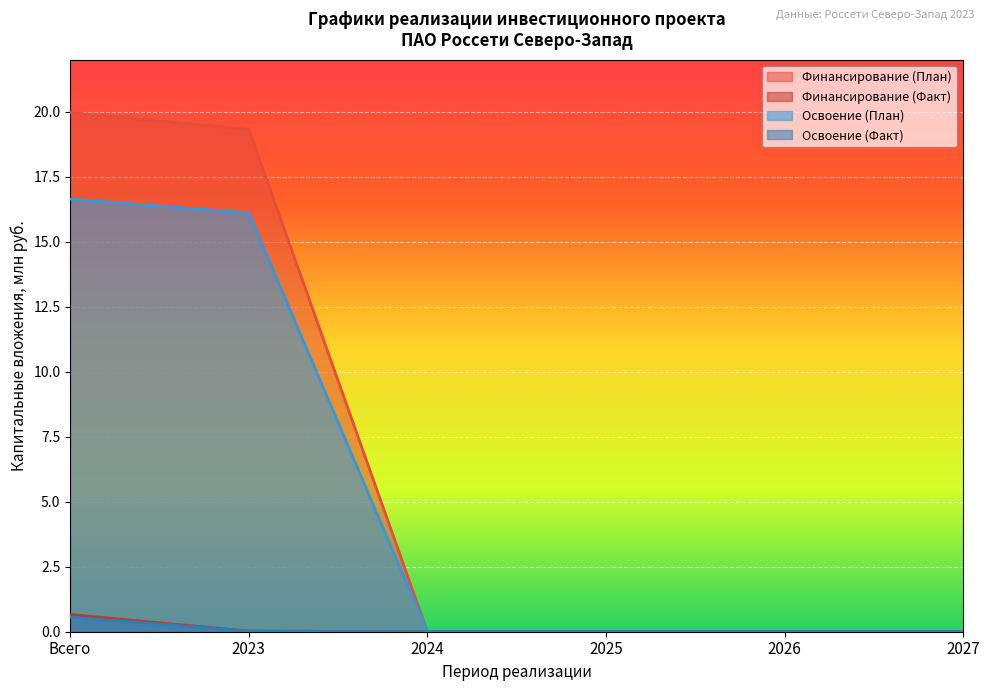

Rank the categories by Финансирование (Факт) value from lowest to highest.

2024, 2025, 2026, 2027, 2023, Всего